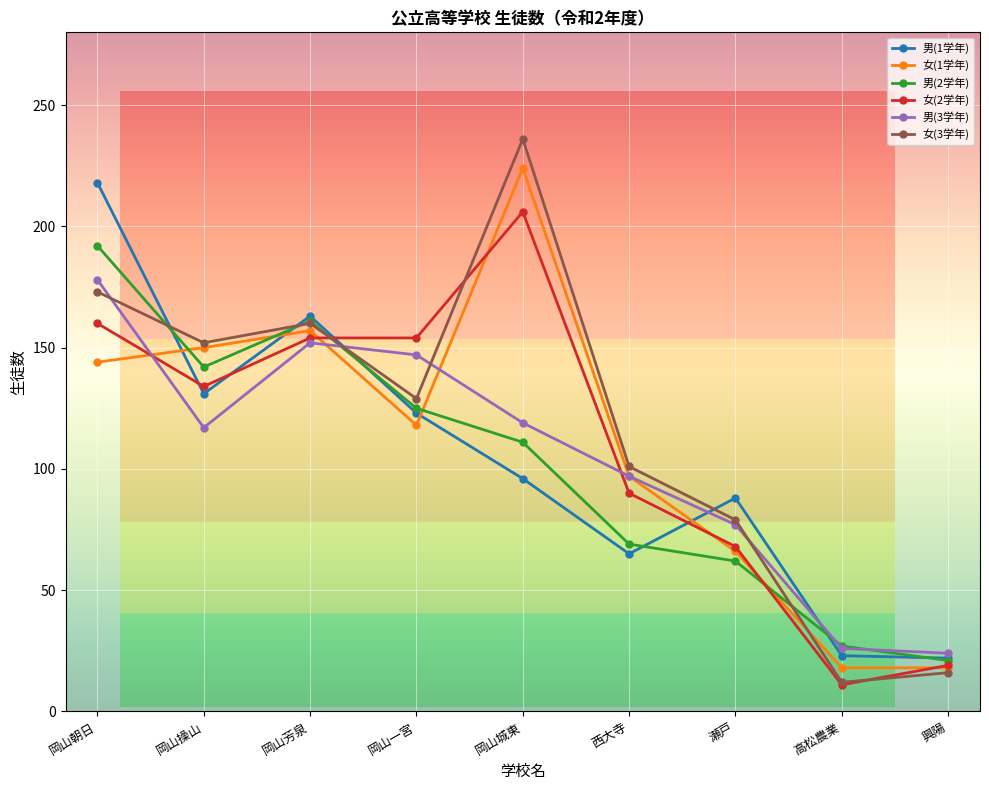

True or false: 男(2学年) has more than 0 points higher than both neighbors.

True